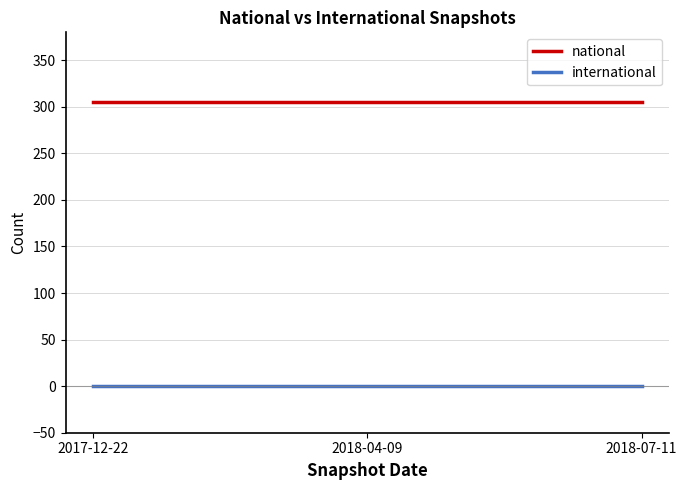

List the series in order of their overall mean, lowest first.

international, national